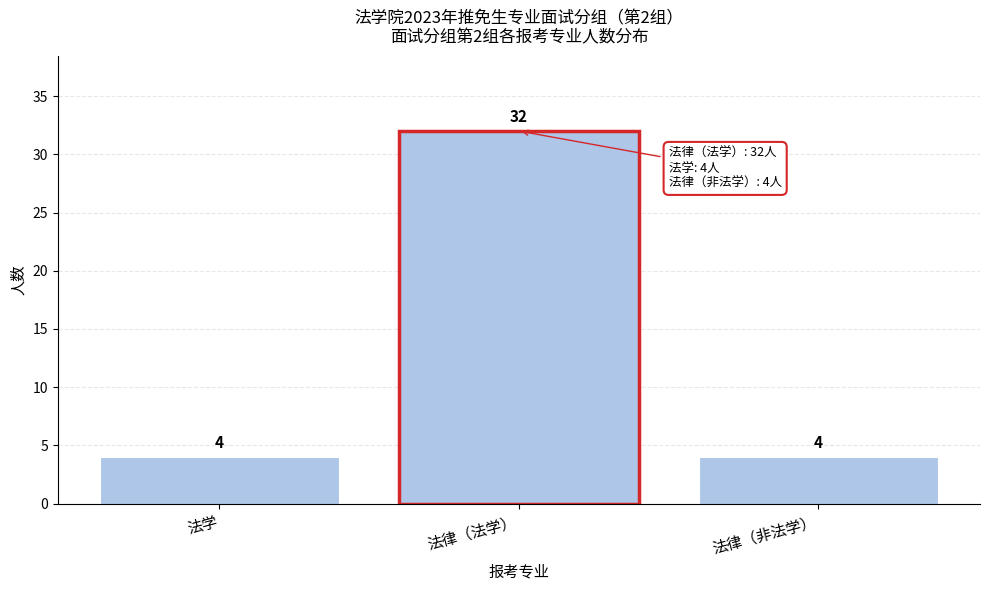

Reading left to right, extract all data points from this chart.

法学=4	法律（法学）=32	法律（非法学）=4